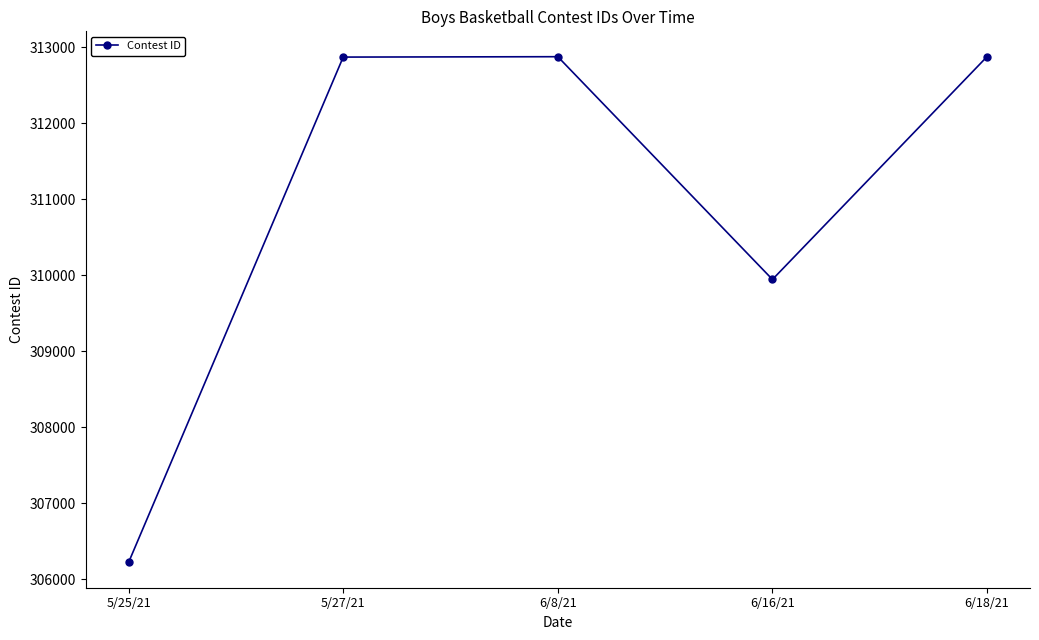

How many interior local peaks (higher than both neighbors) does the data have?

1